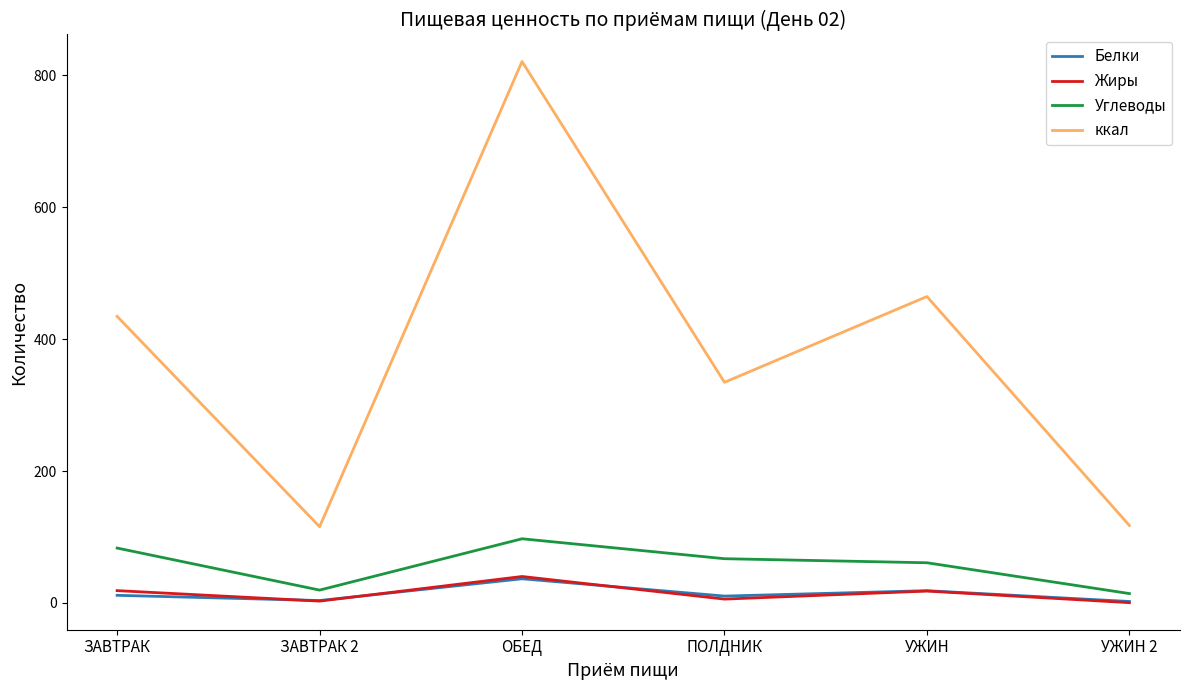

The Жиры series shows 18.7 at ЗАВТРАК. True or false?

True